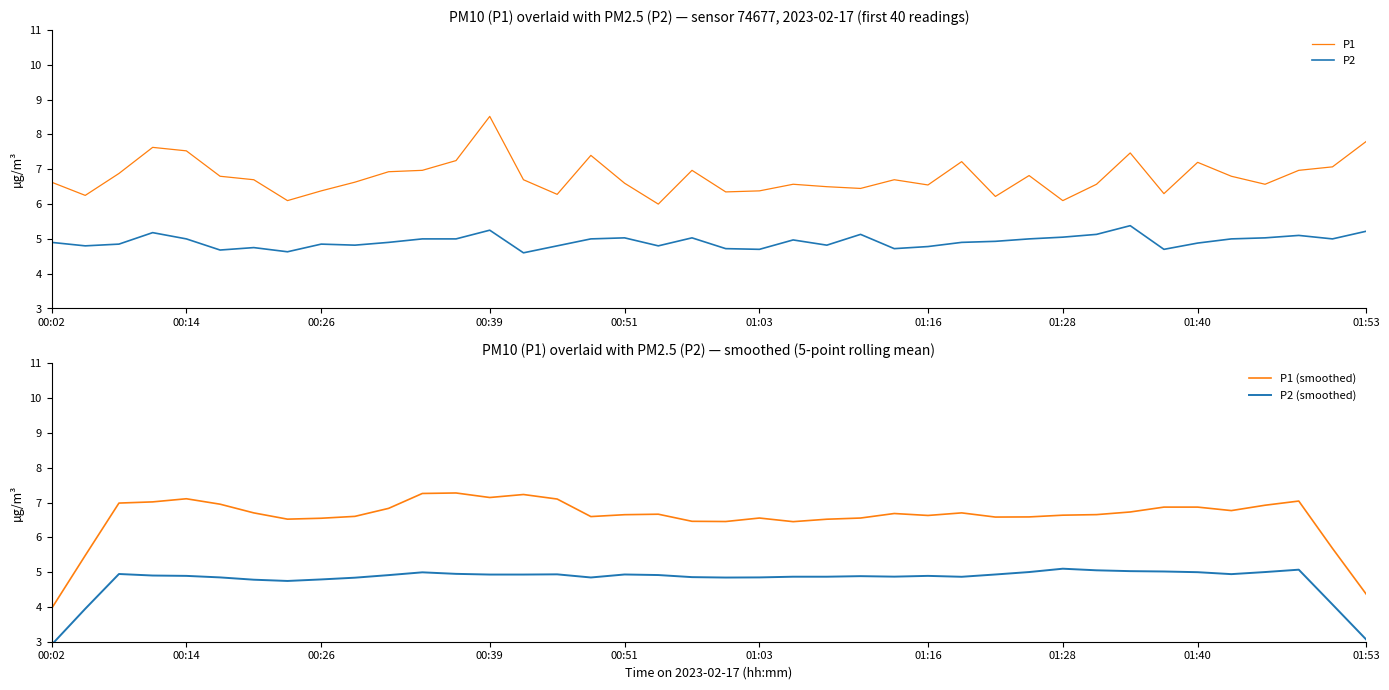

True or false: P1 and P2 intersect in this chart.

False